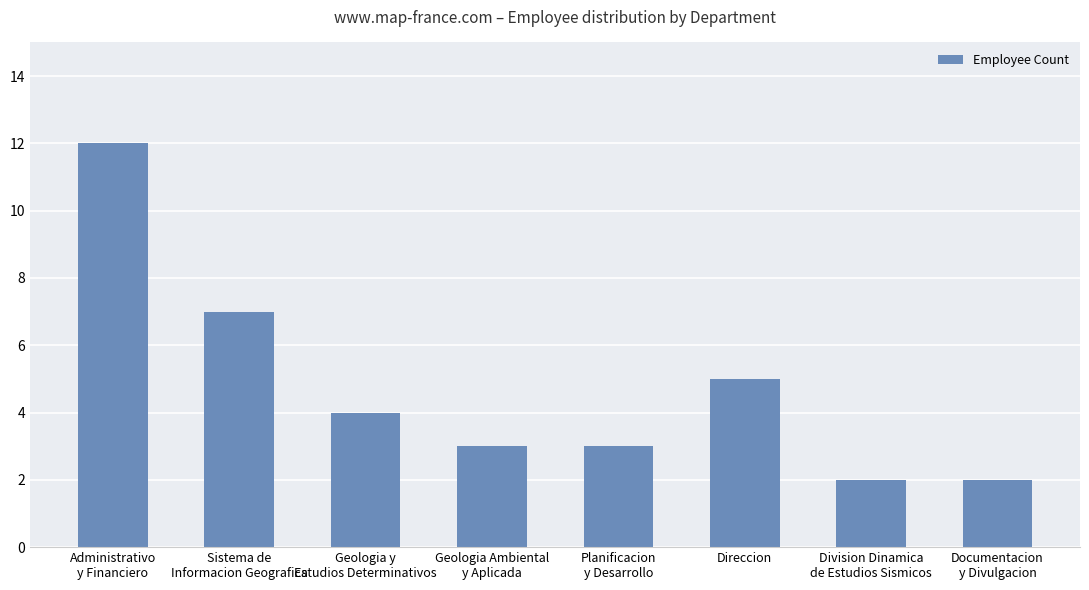

What is the difference between the values at Geologia Ambiental
y Aplicada and Administrativo
y Financiero?

9